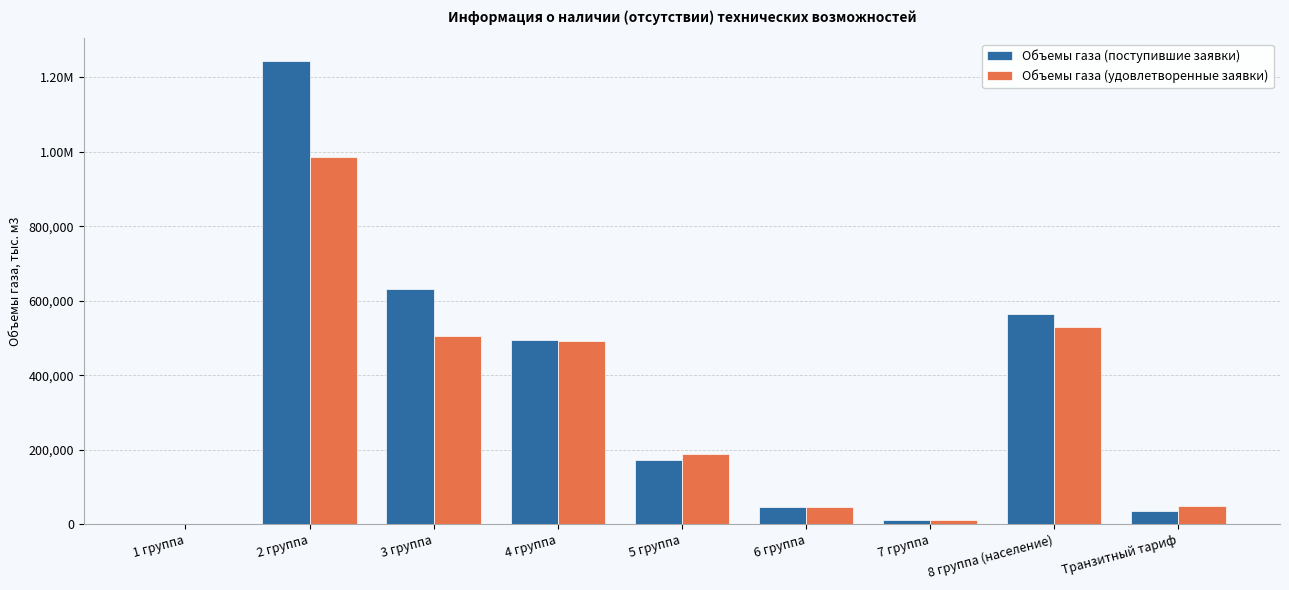

Does the chart contain stacked bars?

No